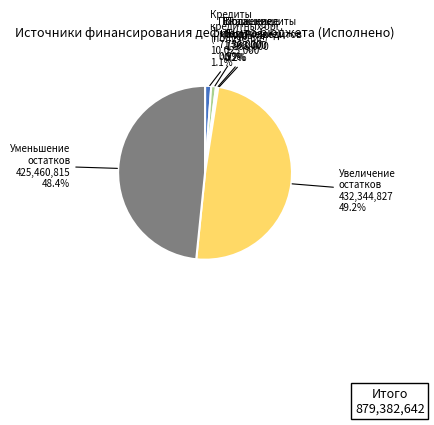

Does any single category account for the majority?

No